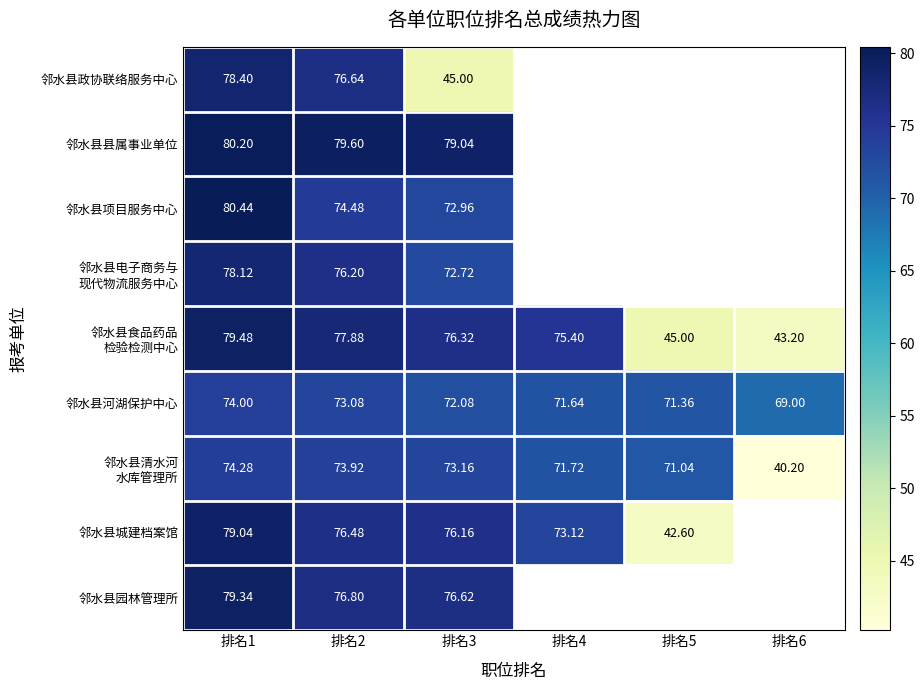

At which category is the sum across all series the highest?

排名1